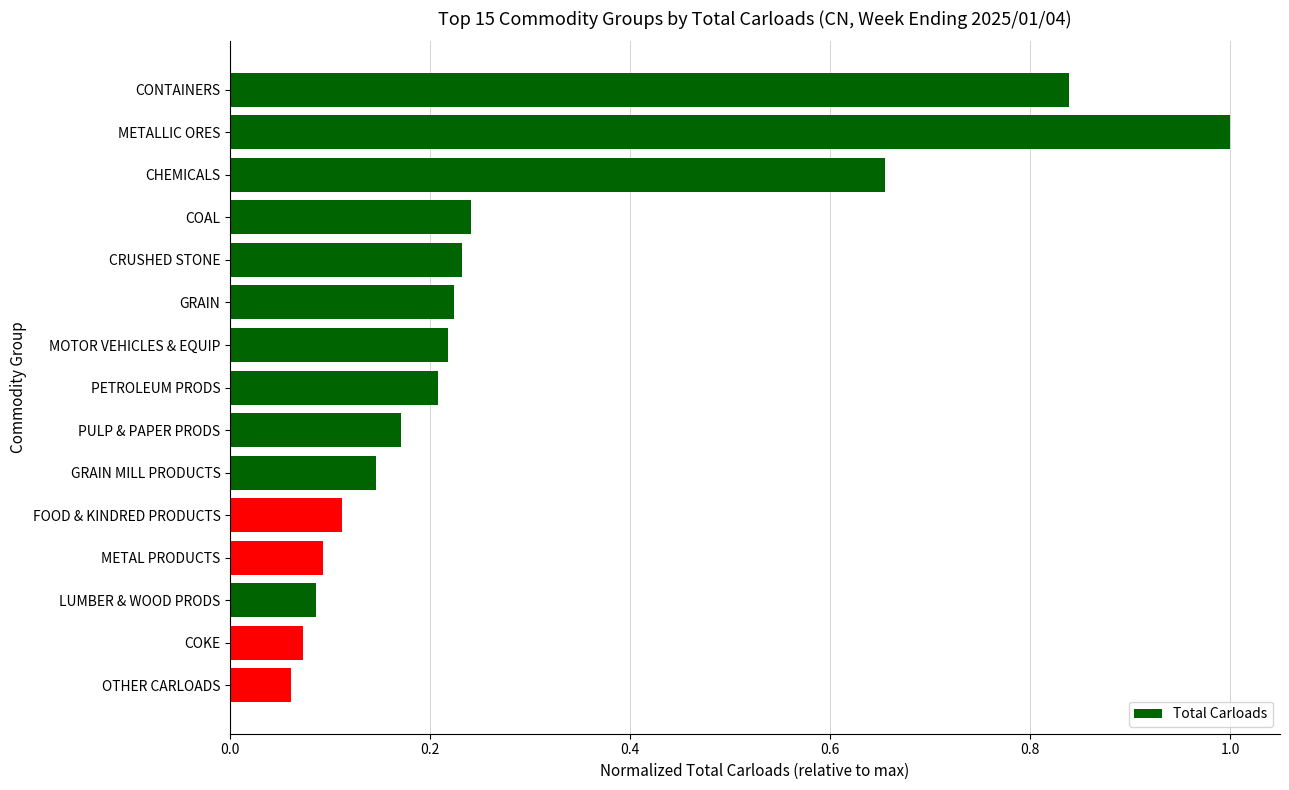

The chart shows a value of 0.1 at PETROLEUM PRODS. True or false?

False